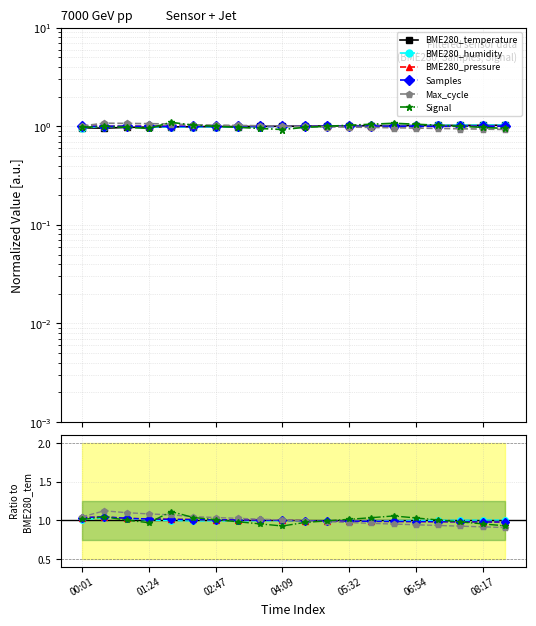

How many lines are shown in the chart?

6